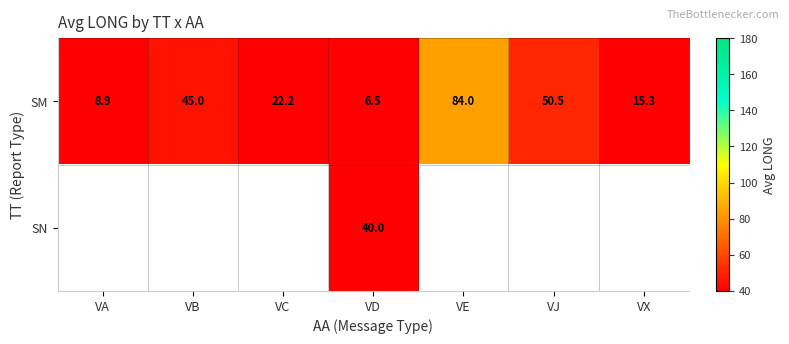

Rank the series at VD from highest to lowest value.

SN, SM